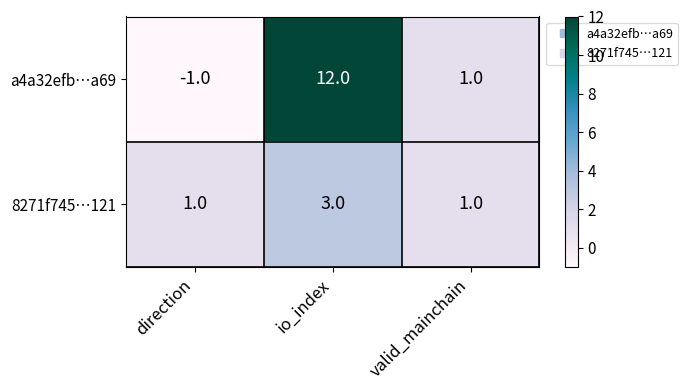

Between direction and io_index, which series saw the biggest shift?

a4a32efb…a69